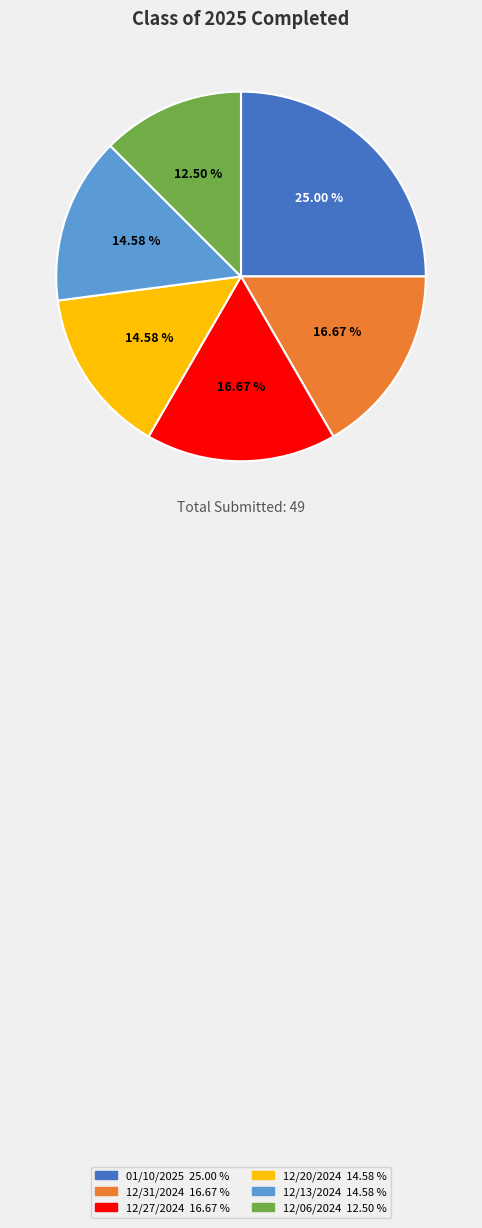

To the nearest percent, what percentage of the pie is 12/20/2024?

15%